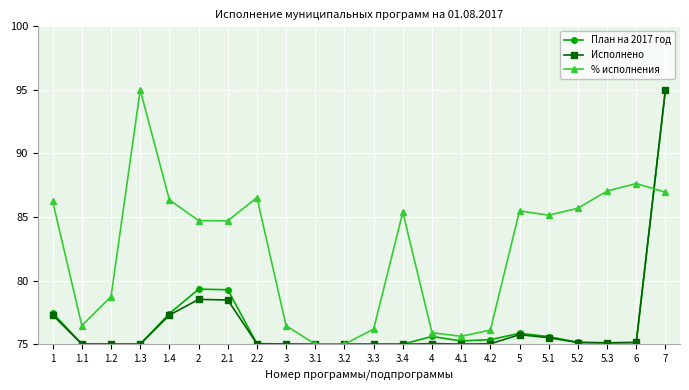

The План на 2017 год series shows 19.4 at 3.3. True or false?

False